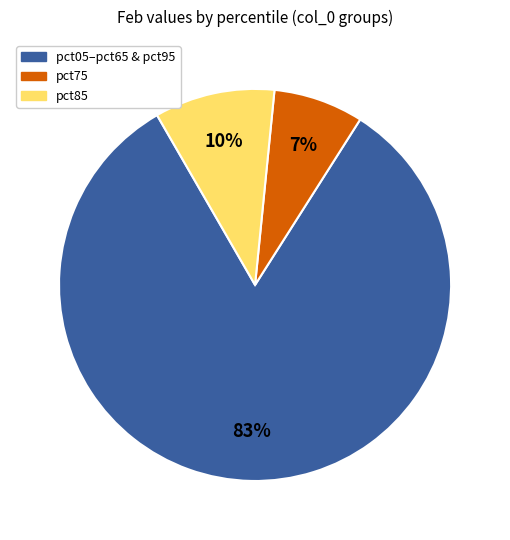

Combined, do pct85 and pct75 account for over 50%?

No